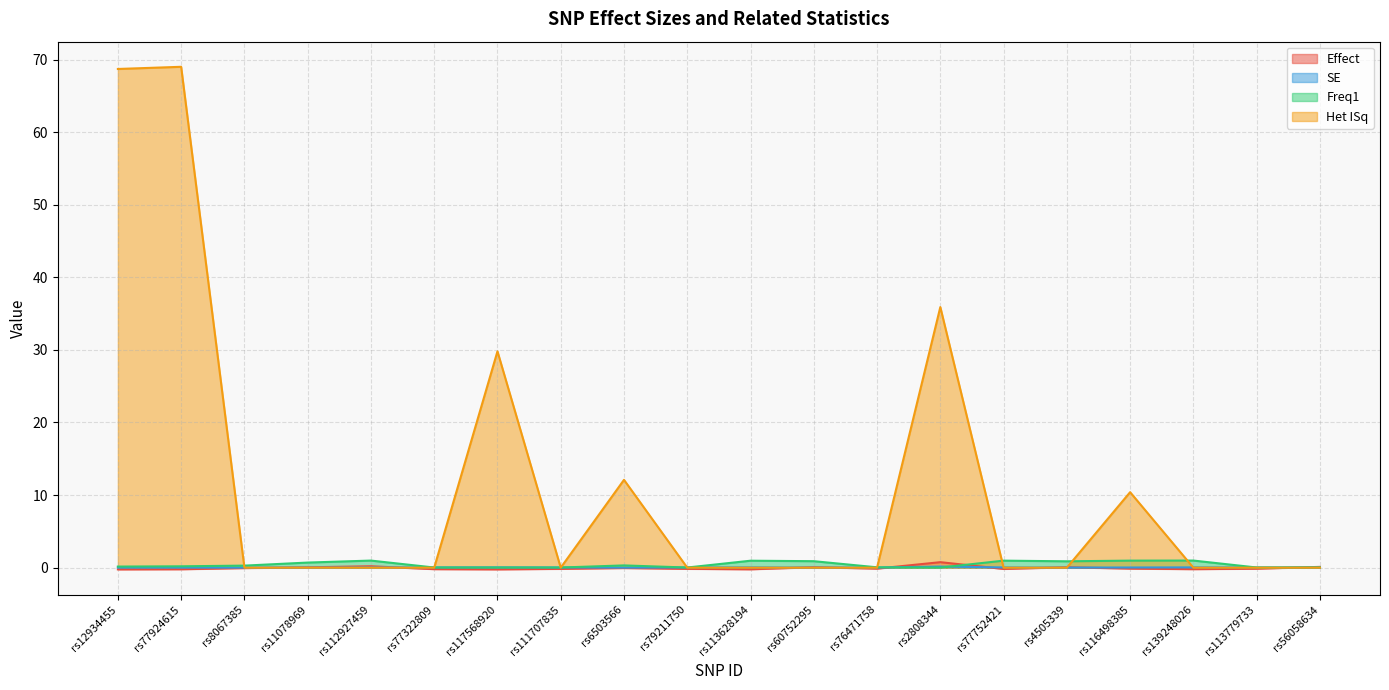

What is the difference between the maximum and minimum values in the Het ISq series?

69.0